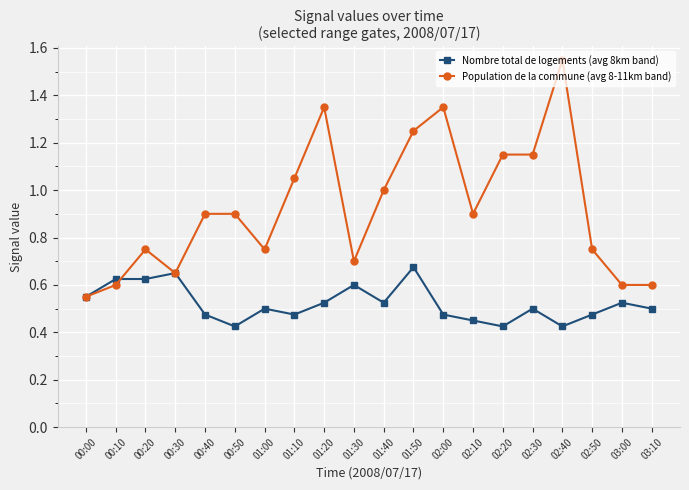

At which label does Population de la commune (avg 8-11km band) reach its peak?

02:40